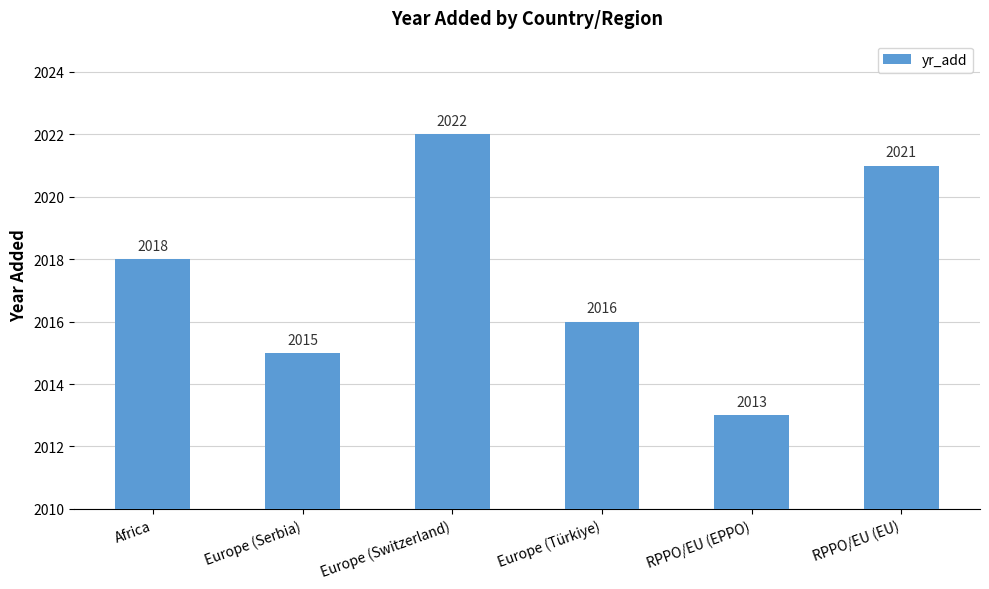

Reading left to right, what are all the values shown in this chart?

2018	2015	2022	2016	2013	2021